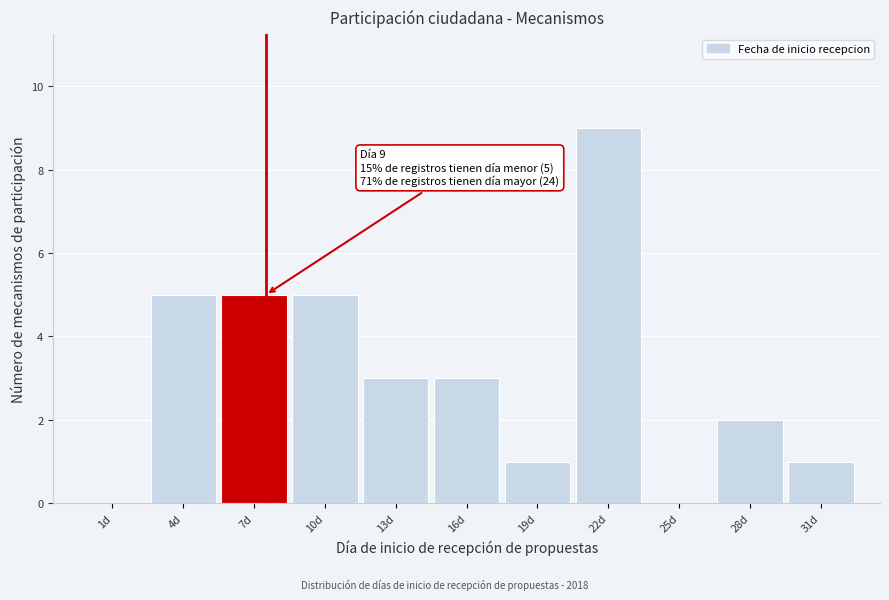

Reading left to right, what are all the values shown in this chart?

1d=0	4d=5	7d=5	10d=5	13d=3	16d=3	19d=1	22d=9	25d=0	28d=2	31d=1